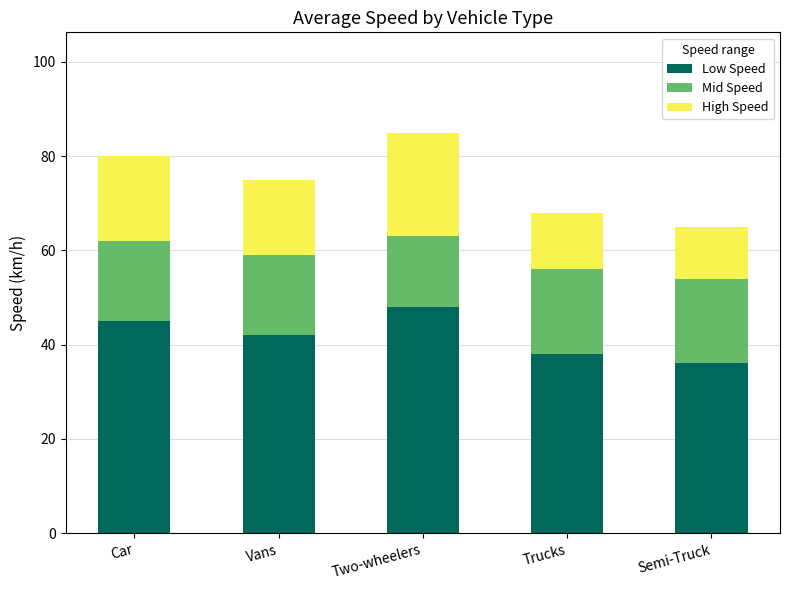

What is the total value across all series at Semi-Truck?

65